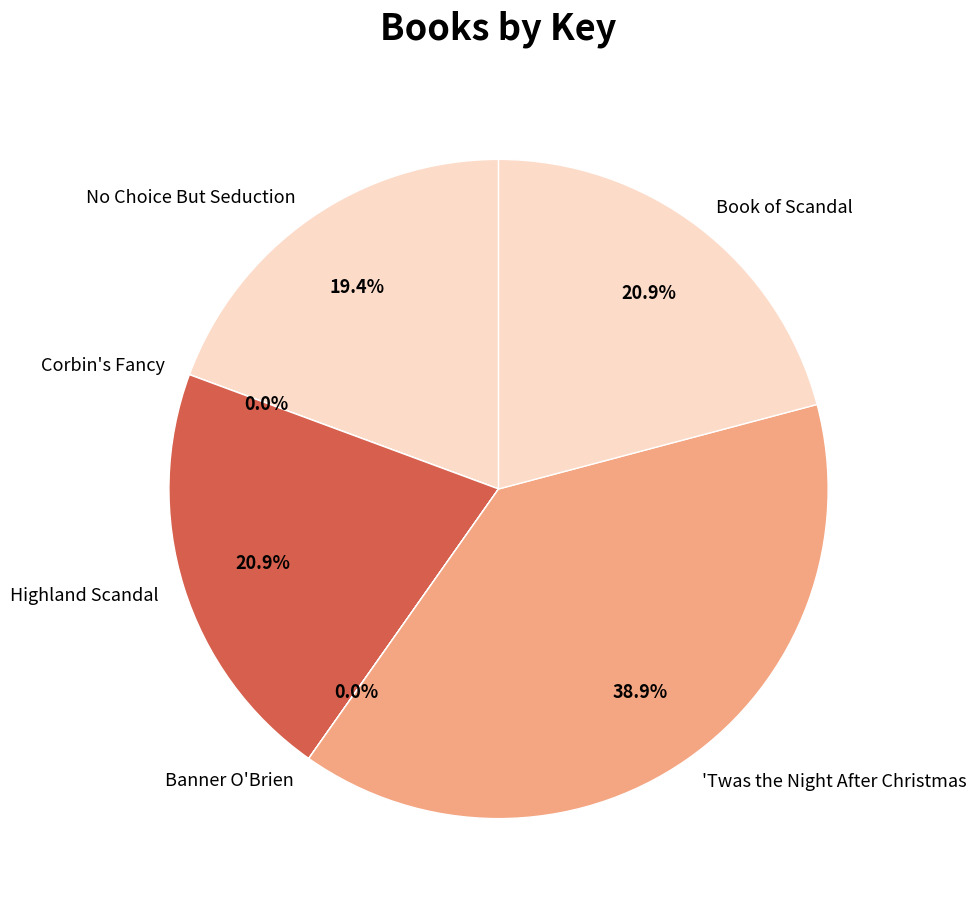

Which slice is the largest?

'Twas the Night After Christmas